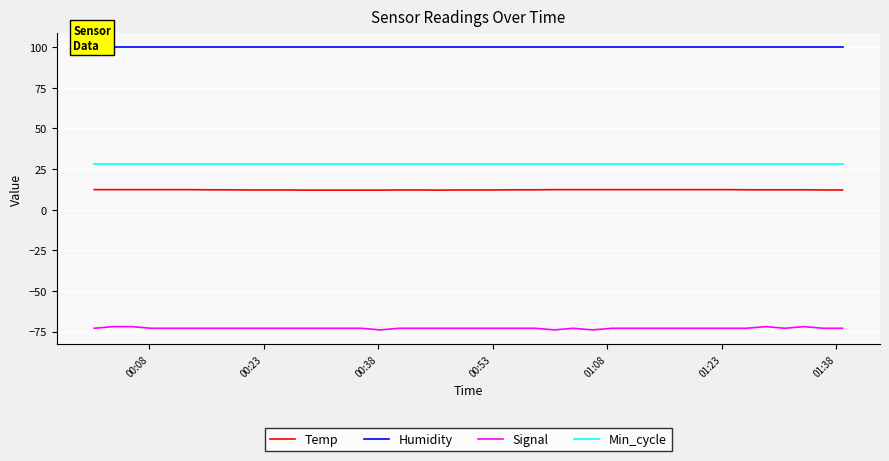

Is this an area chart (filled region under the line)?

No